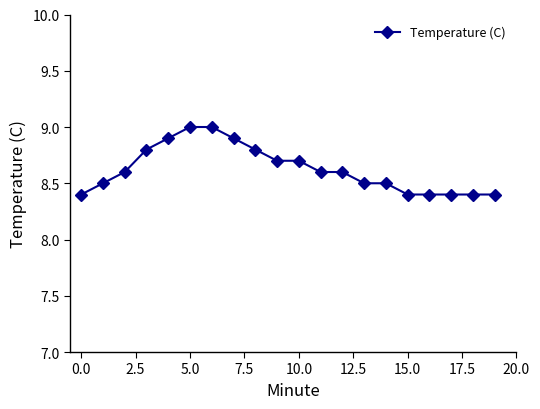

What is the value of the 15th point from the left?

8.5